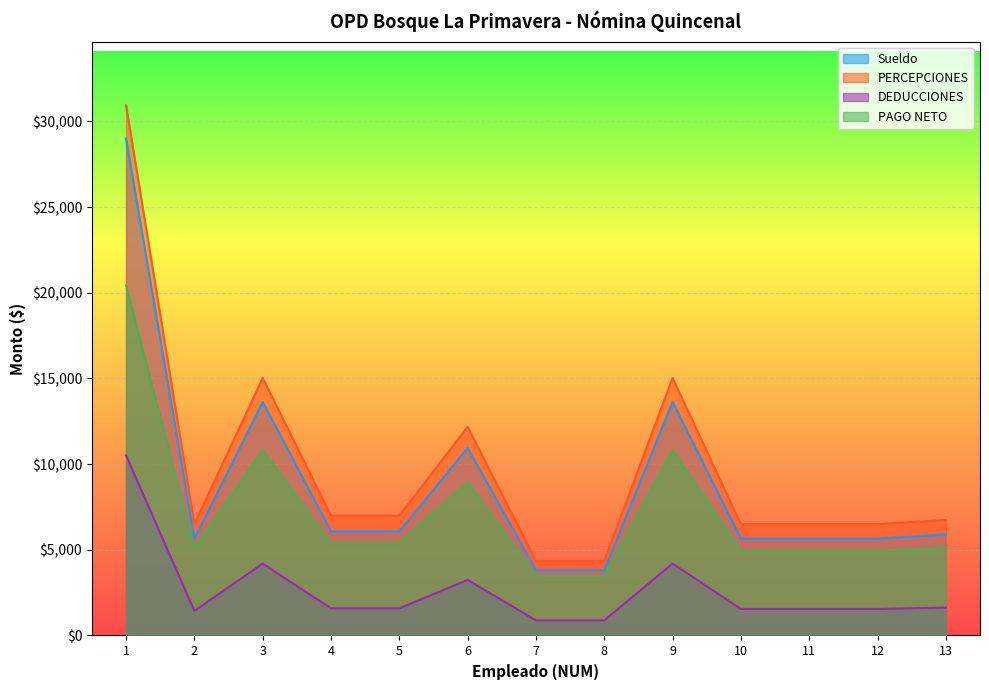

How many values in the Sueldo series are below 5898?

6